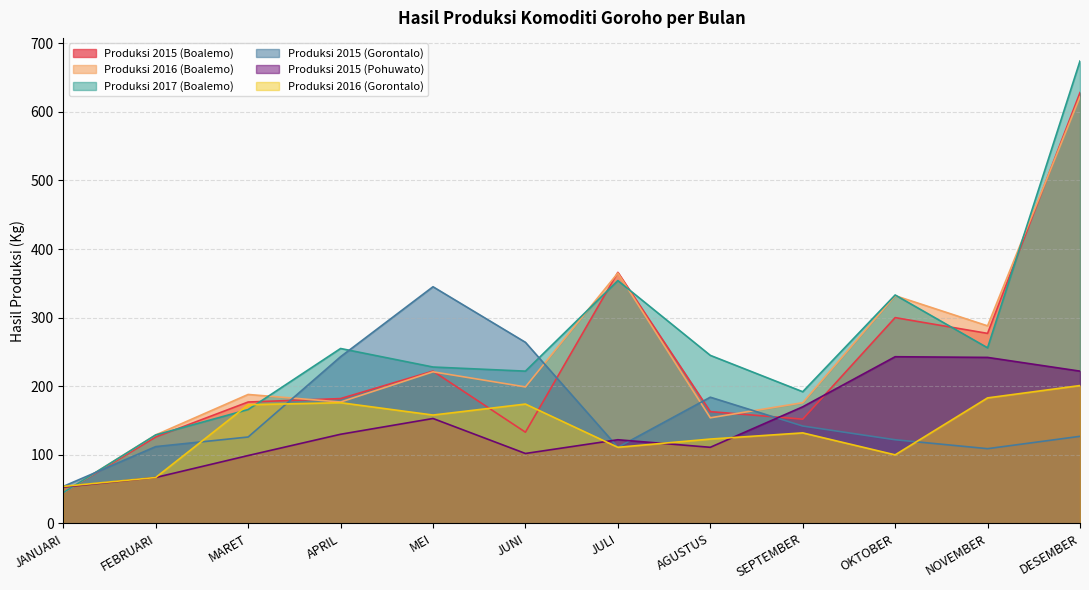

True or false: Produksi 2016 (Boalemo) and Produksi 2015 (Boalemo) cross at least once.

True